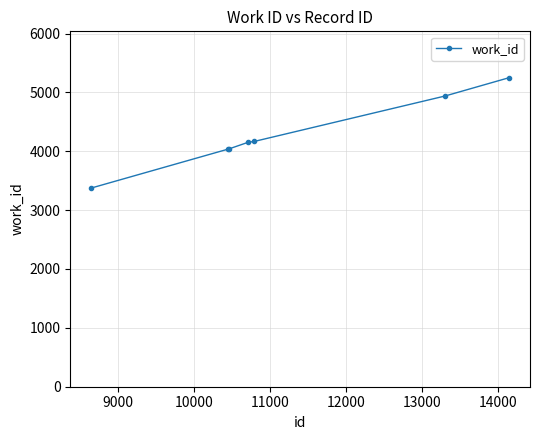

What is the greatest value displayed?

5250